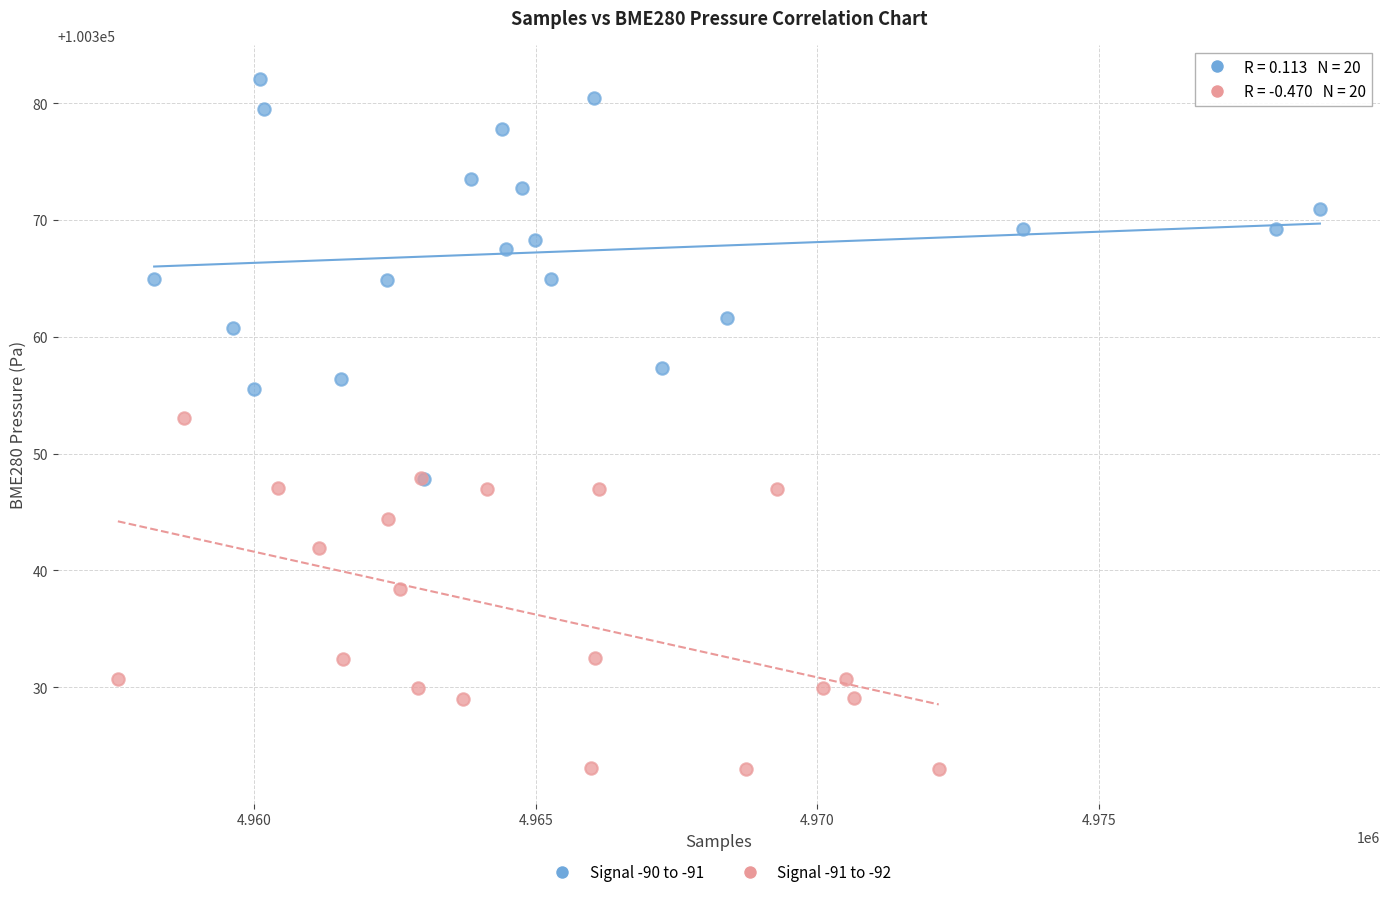

Which series reaches the minimum Y coordinate?

Signal -91 to -92